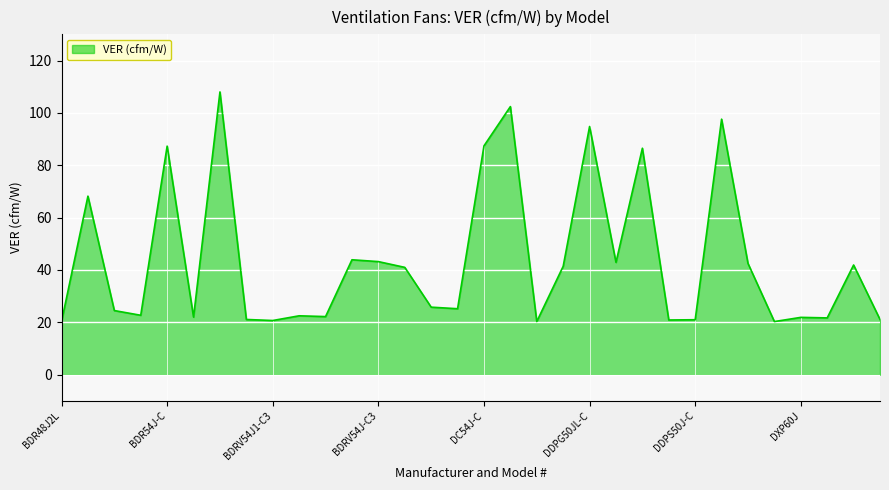

What is the smallest value displayed?

20.3